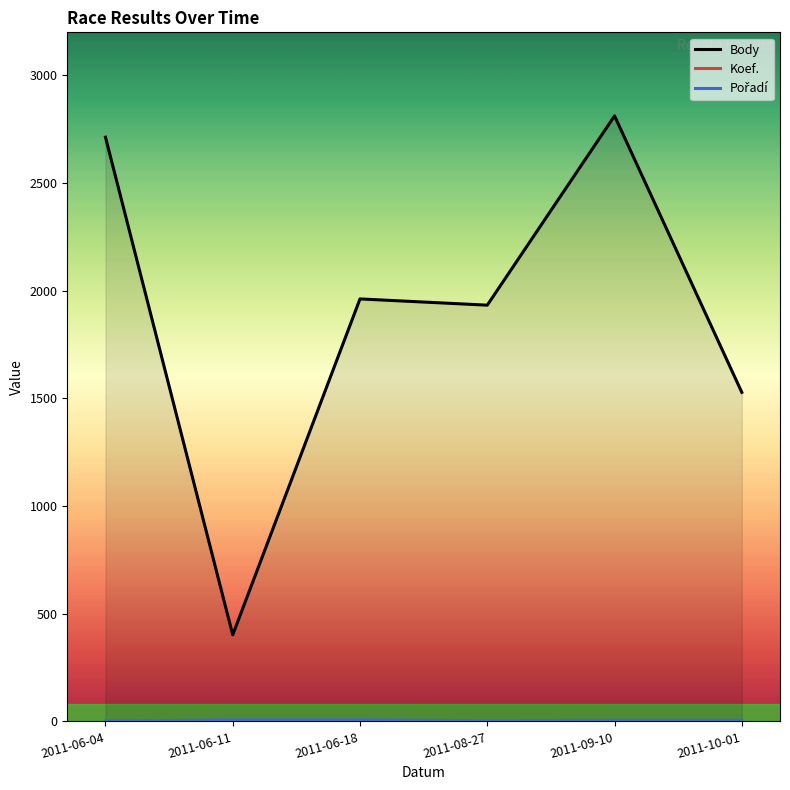

What is the minimum value for Body?

402